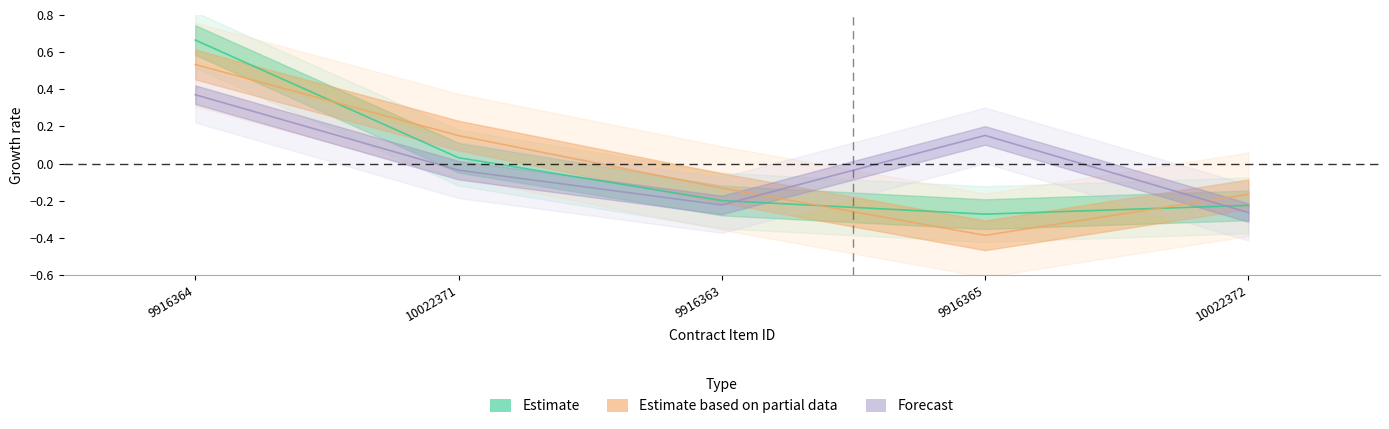

The value of contracts.items.unit.value.amount at 10022372 is -0.3. True or false?

True